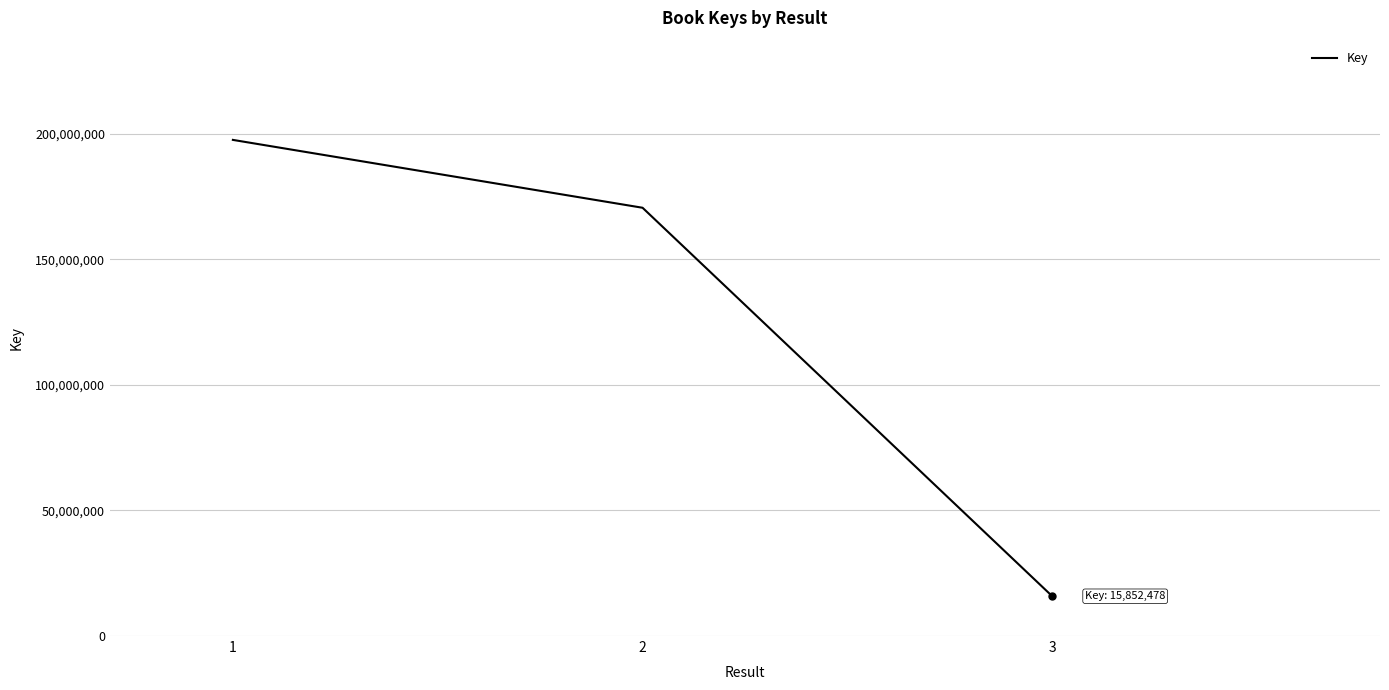

Which category has the highest value across all series?

1